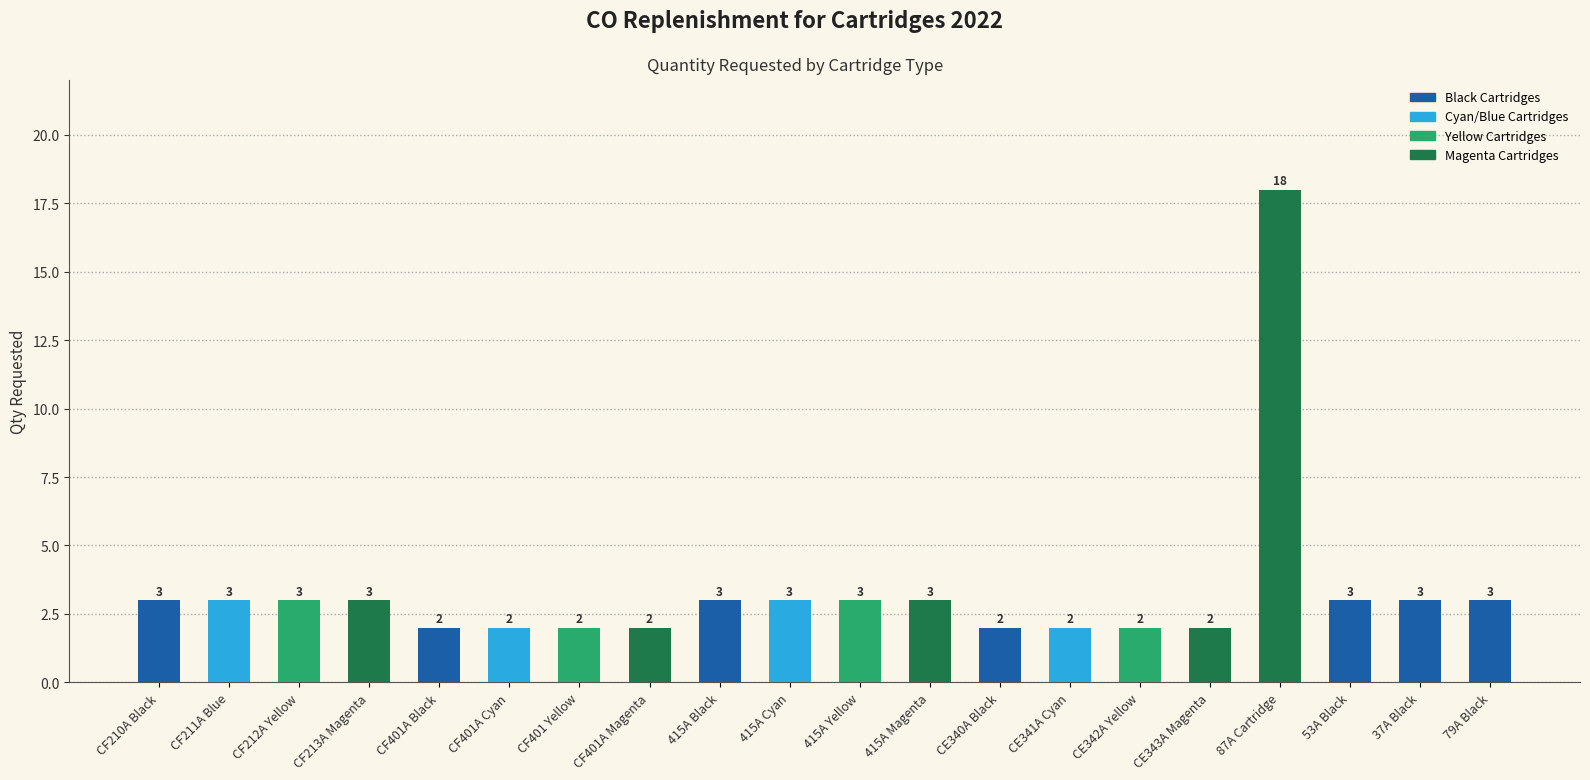

Which has a higher value, CF212A Yellow or 87A Cartridge?

87A Cartridge